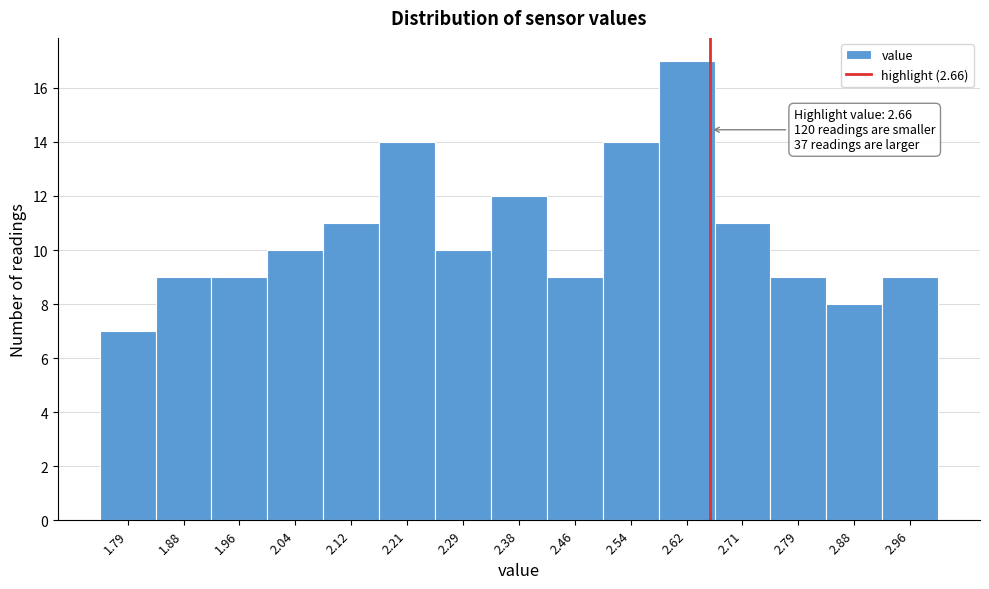

Which range on the x-axis has the tallest bar?

2.58 to 2.67